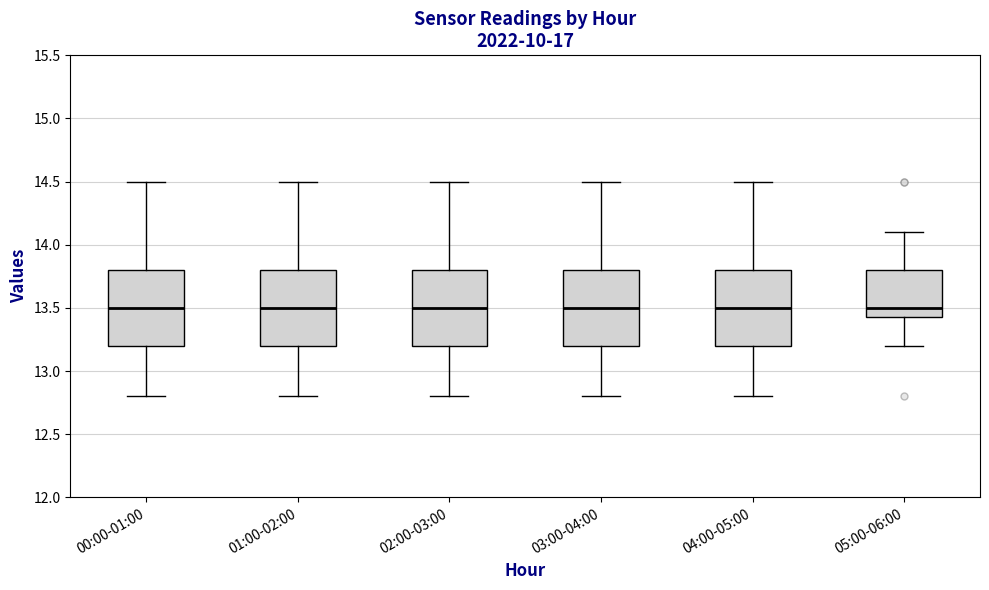

Reading left to right, read every box against the y-axis: the position of its median line, the range the box covers, and the ends of its whiskers. The values are not printed on the chart, so give them approximately, as read against the axis.

00:00-01:00: median 13.50, box 13.20 to 13.80, whiskers 12.80 to 14.50
01:00-02:00: median 13.50, box 13.20 to 13.80, whiskers 12.80 to 14.50
02:00-03:00: median 13.50, box 13.20 to 13.80, whiskers 12.80 to 14.50
03:00-04:00: median 13.50, box 13.20 to 13.80, whiskers 12.80 to 14.50
04:00-05:00: median 13.50, box 13.20 to 13.80, whiskers 12.80 to 14.50
05:00-06:00: median 13.50, box 13.45 to 13.80, whiskers 13.20 to 14.10